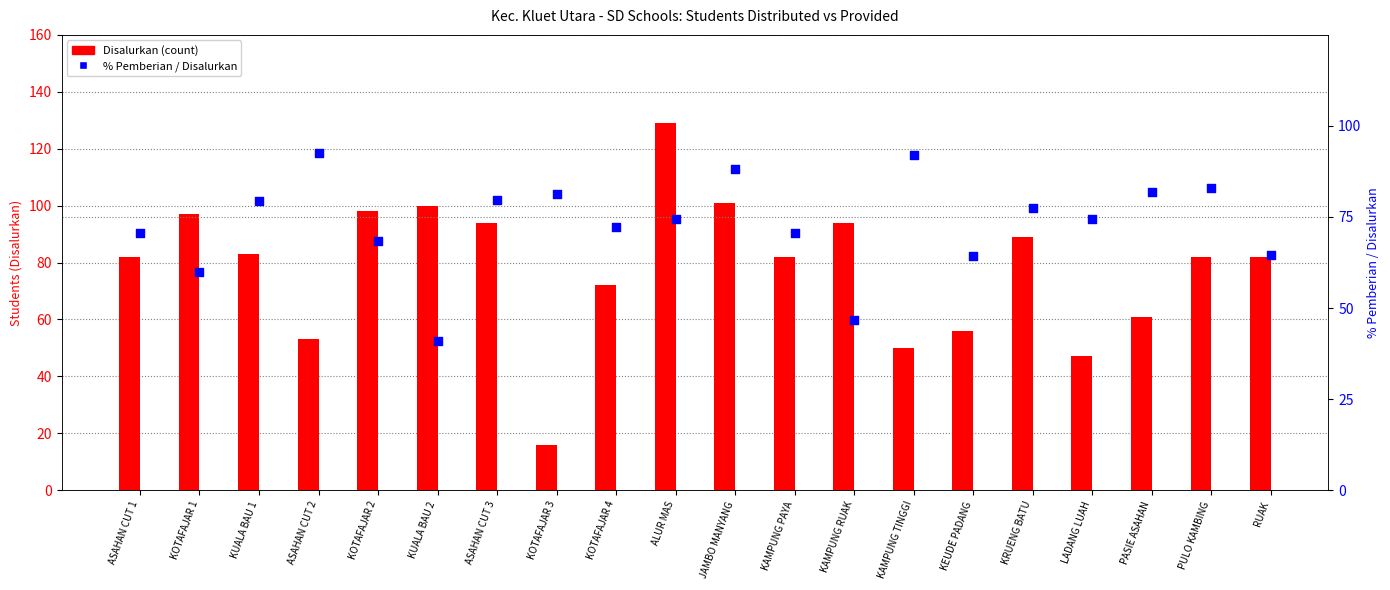

Which series has the largest Y range (max minus min)?

Disalurkan (count)